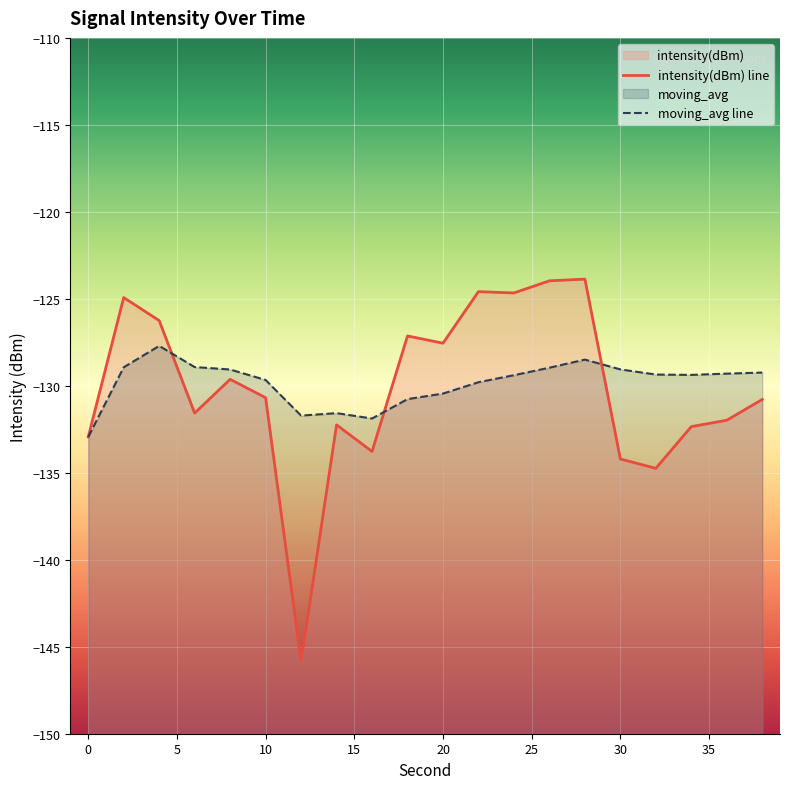

Which label corresponds to the smallest value in the chart?

12